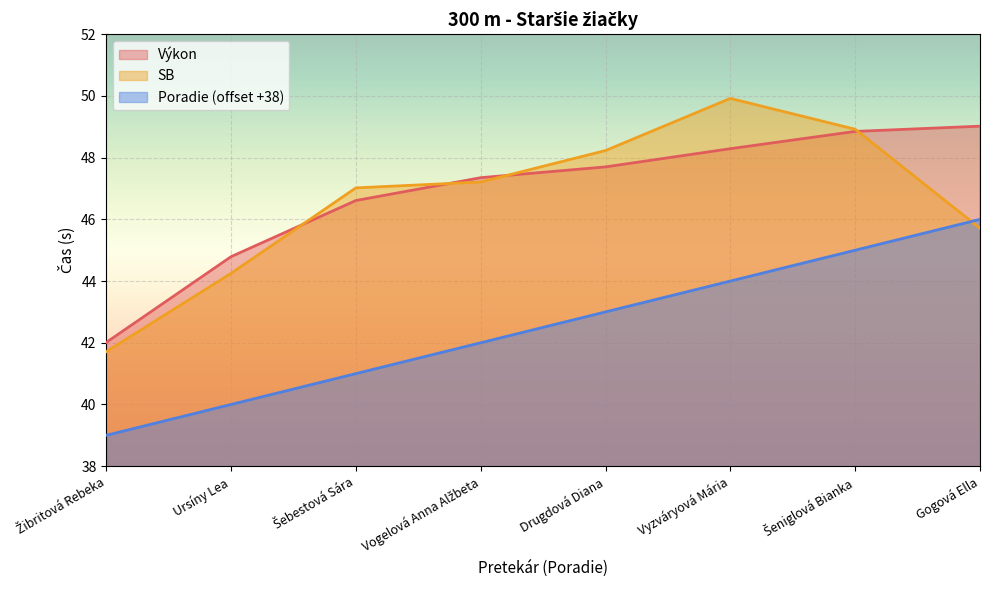

How many data points in Poradie are less than 43?

4